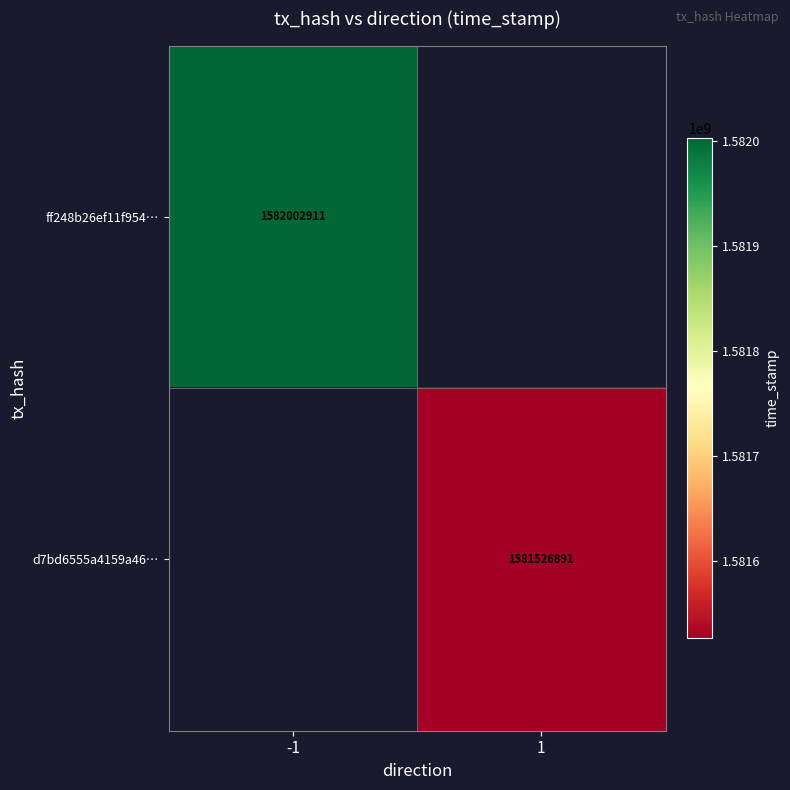

The value of ff248b26ef11f954… at -1 is 1582002911. True or false?

True